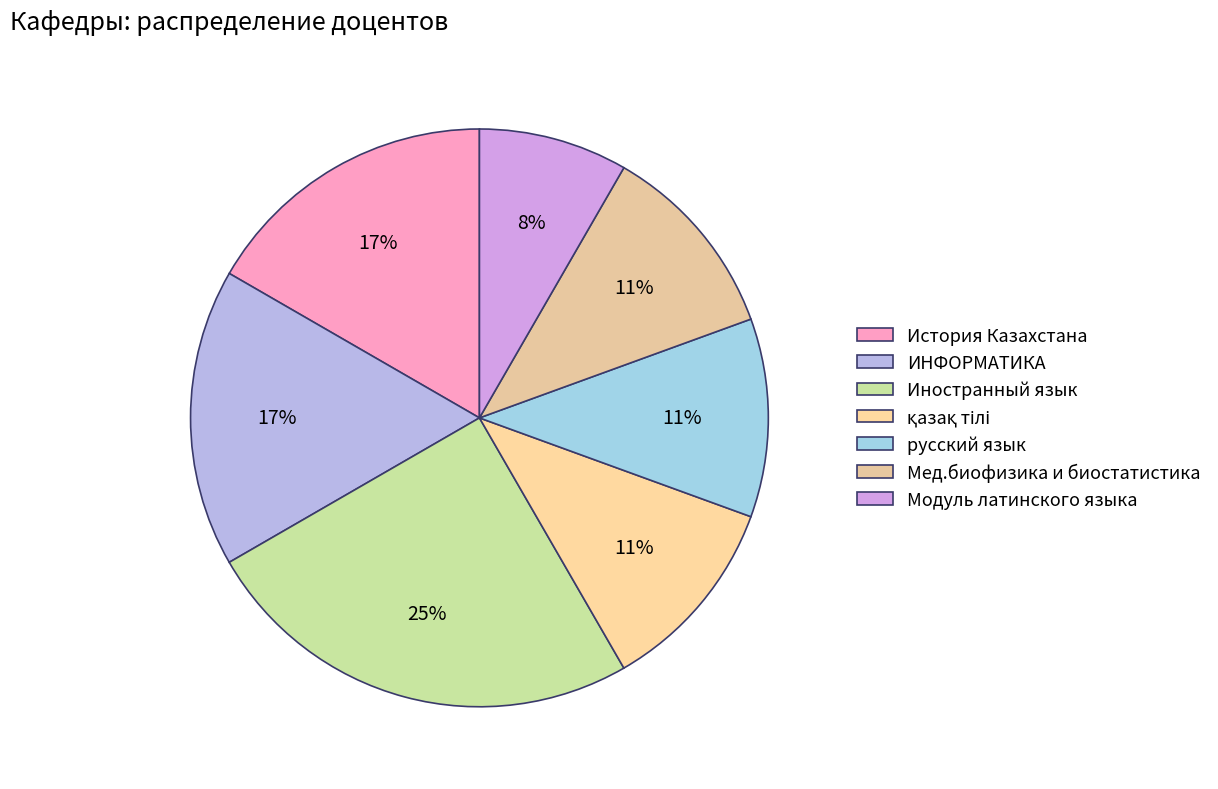

What is the change in value from История Казахстана to қазақ тілі?

-2